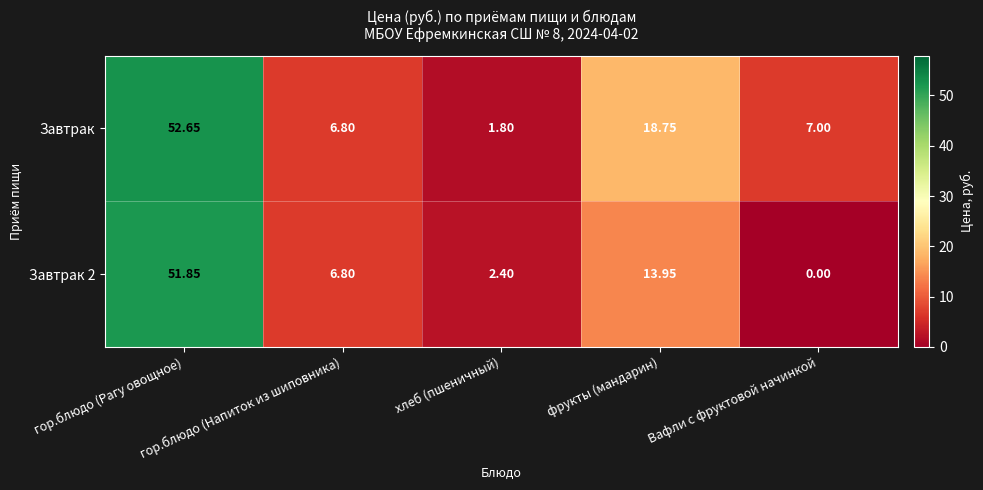

At which label does Завтрак 2 first exceed 6?

гор.блюдо (Рагу овощное)